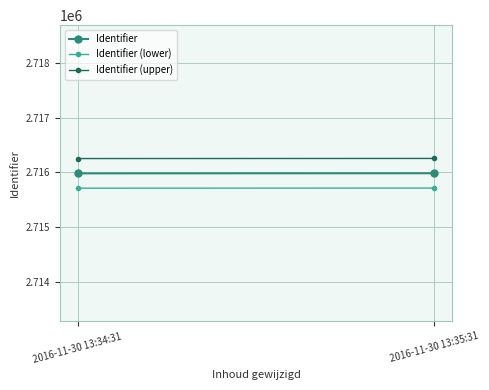

How many lines are shown in the chart?

3